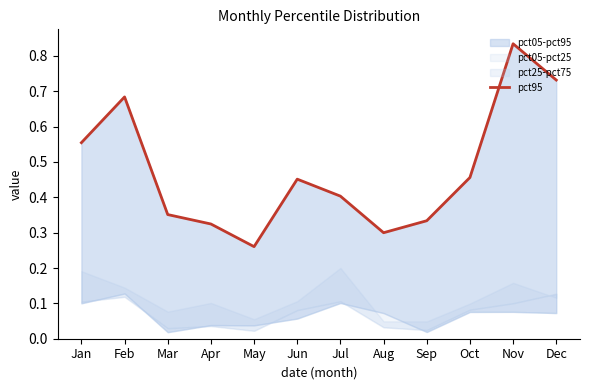

Between Oct and Mar, which is larger?

Oct